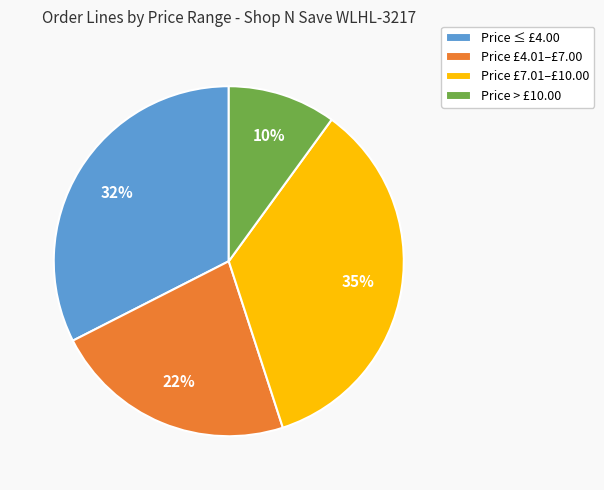

To the nearest percent, what is the difference between the largest and smallest slice percentages?

25%